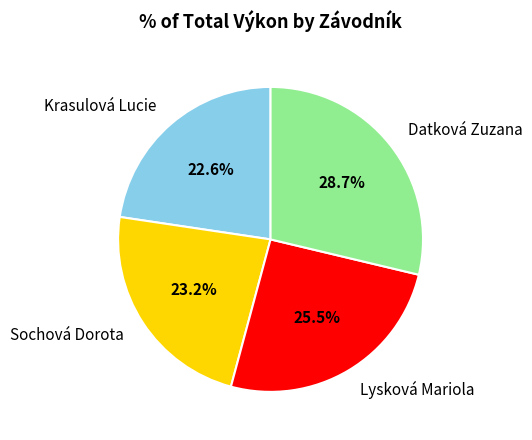

Is the sum of Sochová Dorota and Datková Zuzana greater than half?

Yes